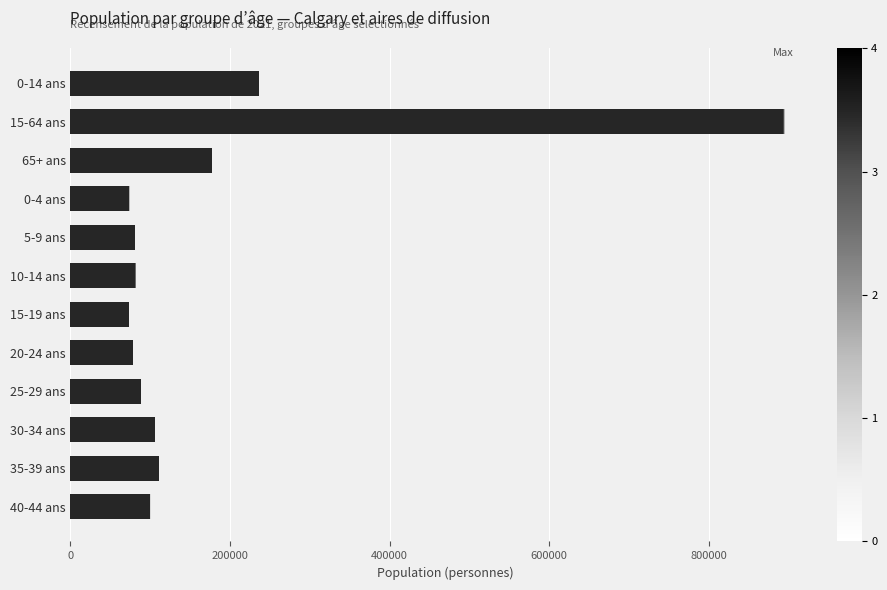

At which category is the sum across all series the highest?

15-64 ans